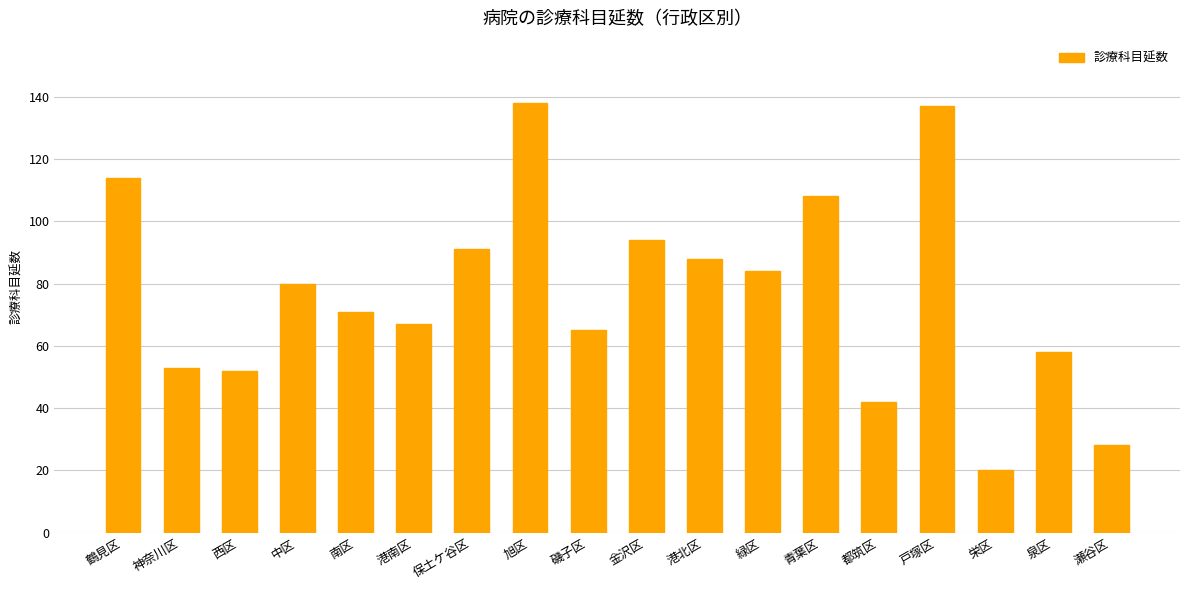

What is the label of the 3rd bar from the right?

栄区